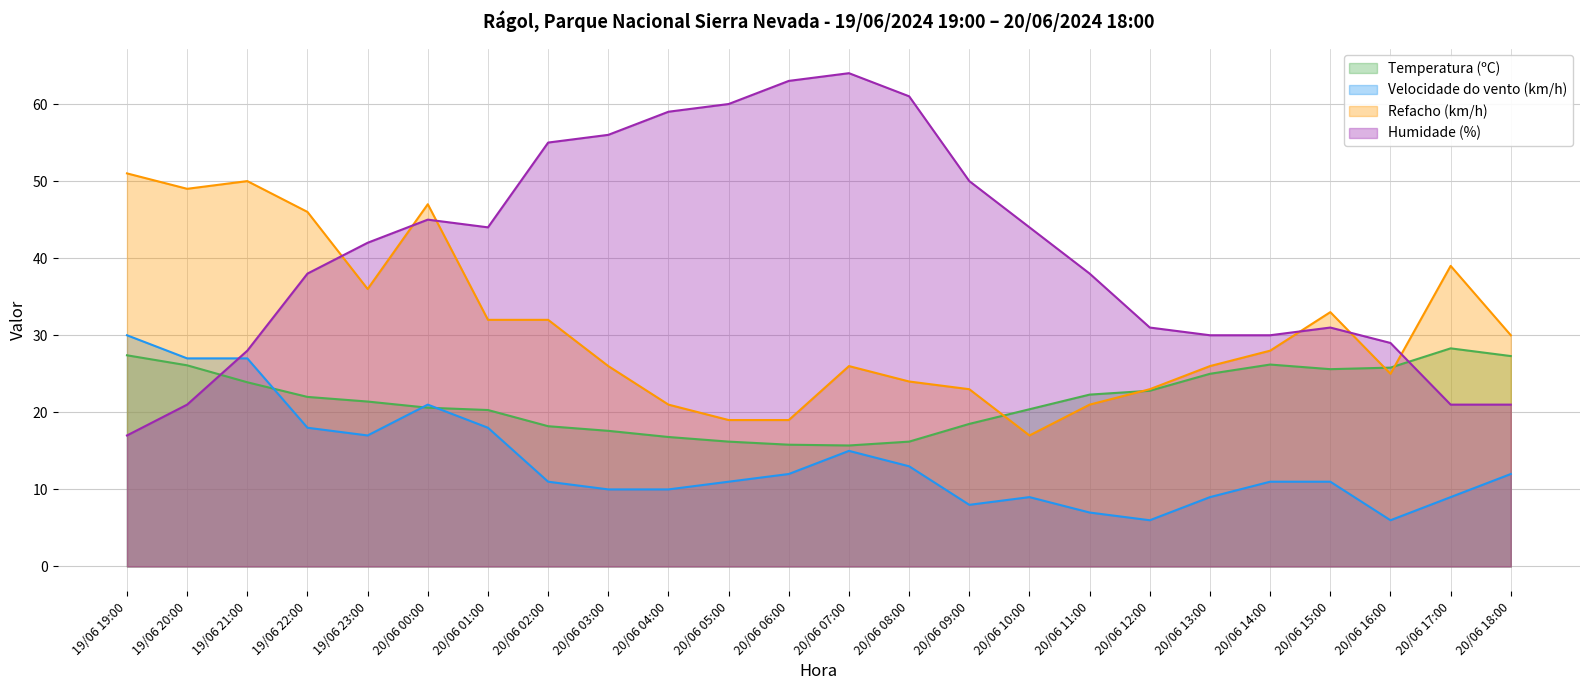

At how many categories does at least one series exceed 45?

13